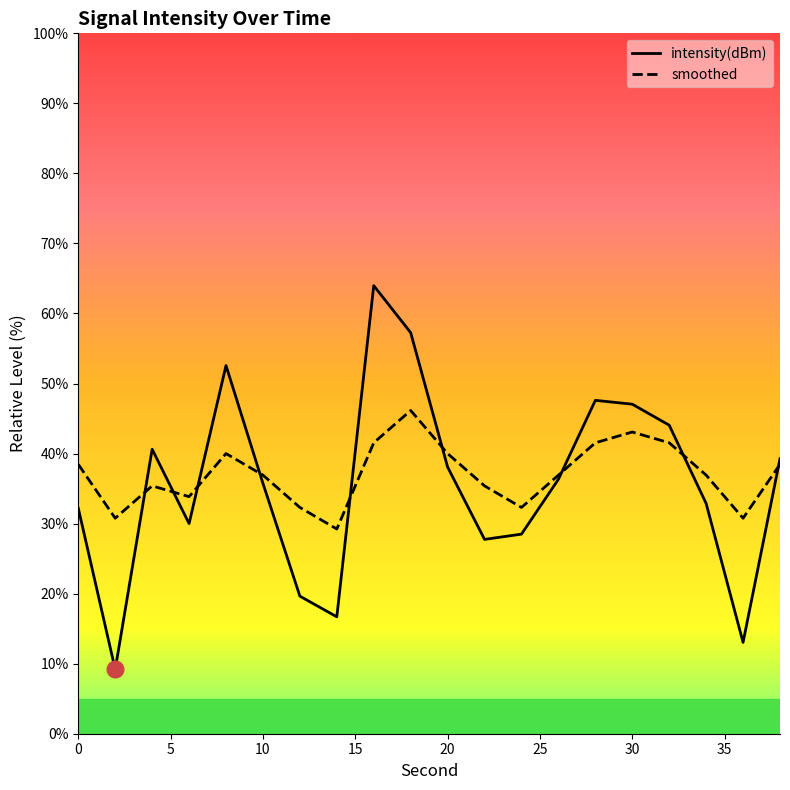

What is the difference between the smoothed values at 30 and 16?

1.5